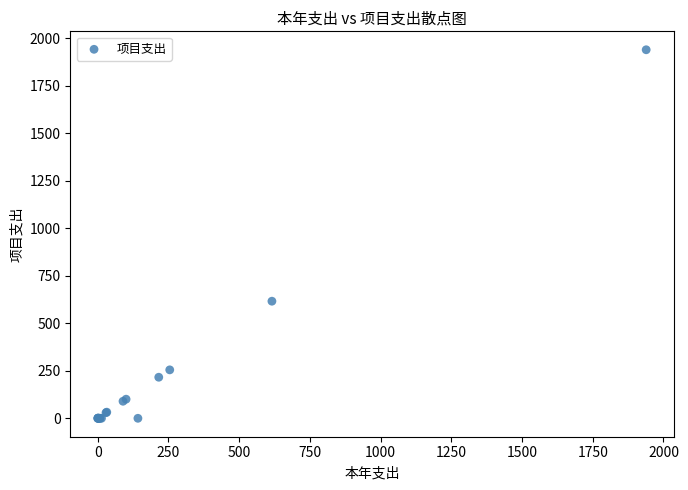

What Y value in the scatter plot is closest to 969?

616.0